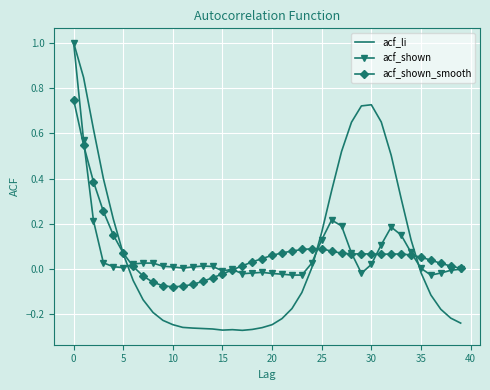

What is the maximum value shown in the chart?

1.0